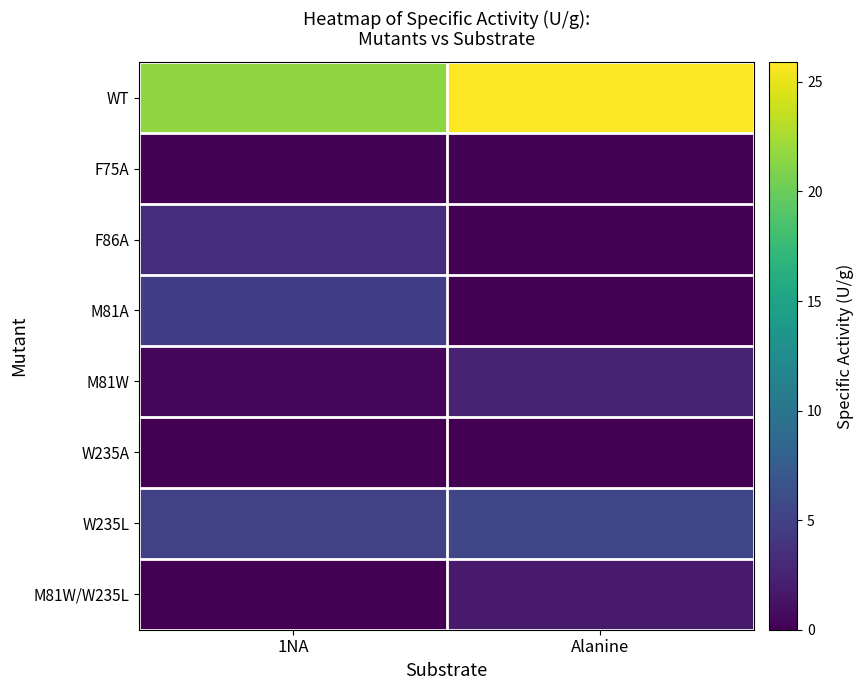

Reading left to right, extract all data points from this chart.

WT: 1NA=21.6	Alanine=25.9
F75A: 1NA=0.1	Alanine=0.1
F86A: 1NA=3.3	Alanine=0.0
M81A: 1NA=4.8	Alanine=0.0
M81W: 1NA=0.4	Alanine=2.6
W235A: 1NA=0.0	Alanine=0.0
W235L: 1NA=5.1	Alanine=5.5
M81W/W235L: 1NA=0.0	Alanine=1.9